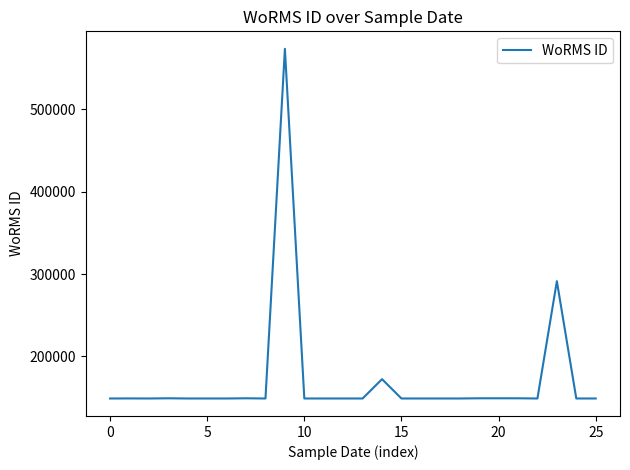

What is the difference between the maximum and minimum values?

424658